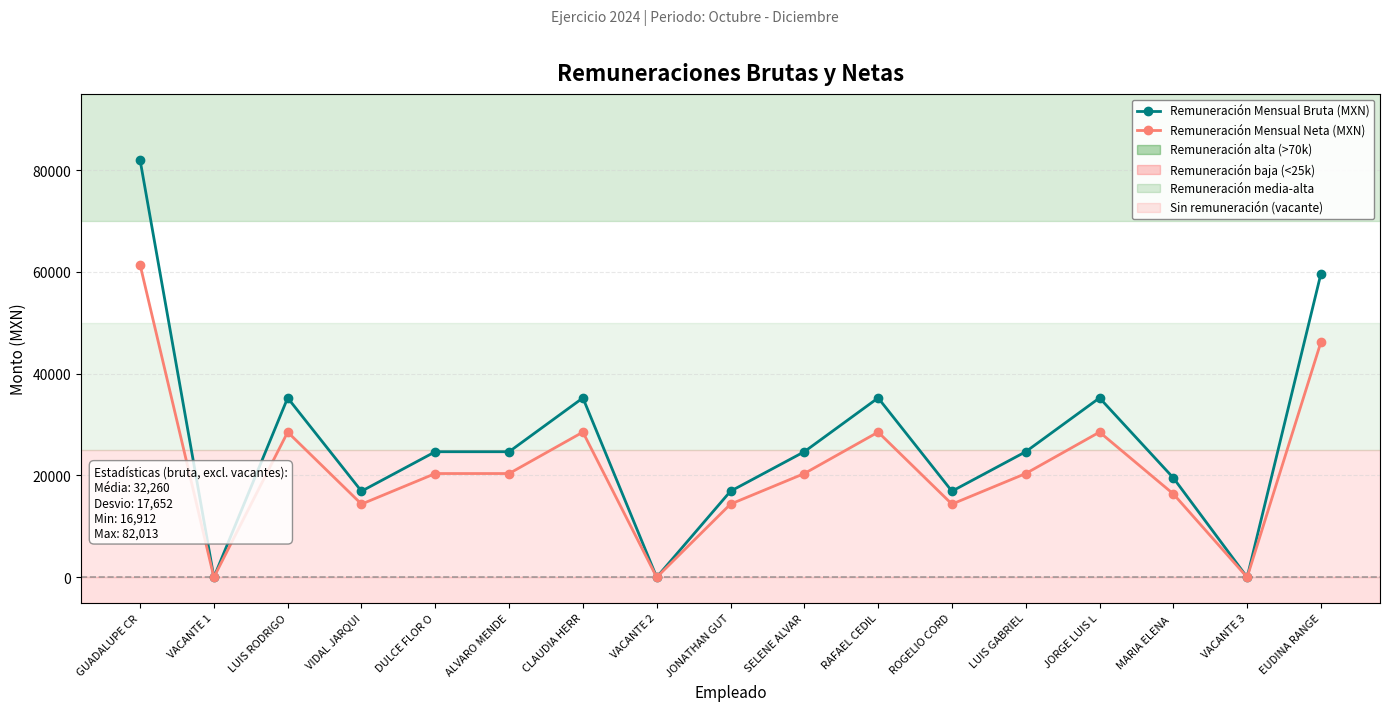

Which series has the largest range (max minus min)?

Remuneración Mensual Bruta (MXN)